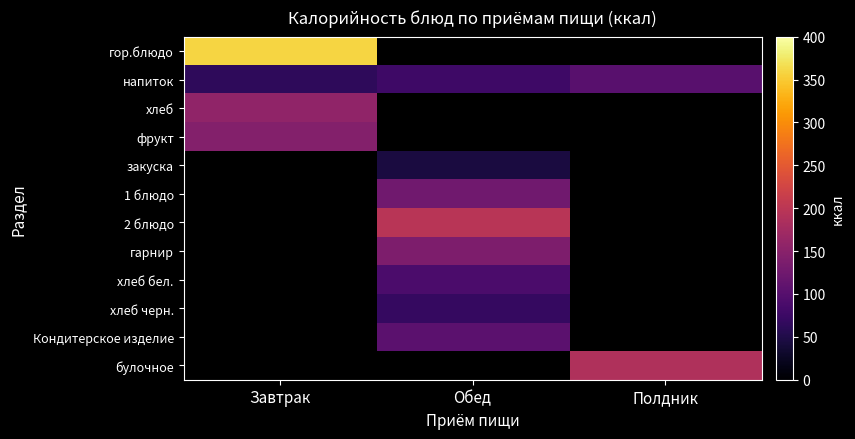

Reading right to left, transcribe all the data shown in this chart.

гор.блюдо: Полдник=0.0	Обед=0.0	Завтрак=359.1
напиток: Полдник=102.0	Обед=76.8	Завтрак=64.0
хлеб: Полдник=0.0	Обед=0.0	Завтрак=157.2
фрукт: Полдник=0.0	Обед=0.0	Завтрак=144.0
закуска: Полдник=0.0	Обед=44.3	Завтрак=0.0
1 блюдо: Полдник=0.0	Обед=125.5	Завтрак=0.0
2 блюдо: Полдник=0.0	Обед=197.2	Завтрак=0.0
гарнир: Полдник=0.0	Обед=138.8	Завтрак=0.0
хлеб бел.: Полдник=0.0	Обед=90.0	Завтрак=0.0
хлеб черн.: Полдник=0.0	Обед=70.1	Завтрак=0.0
Кондитерское изделие: Полдник=0.0	Обед=105.0	Завтрак=0.0
булочное: Полдник=188.4	Обед=0.0	Завтрак=0.0